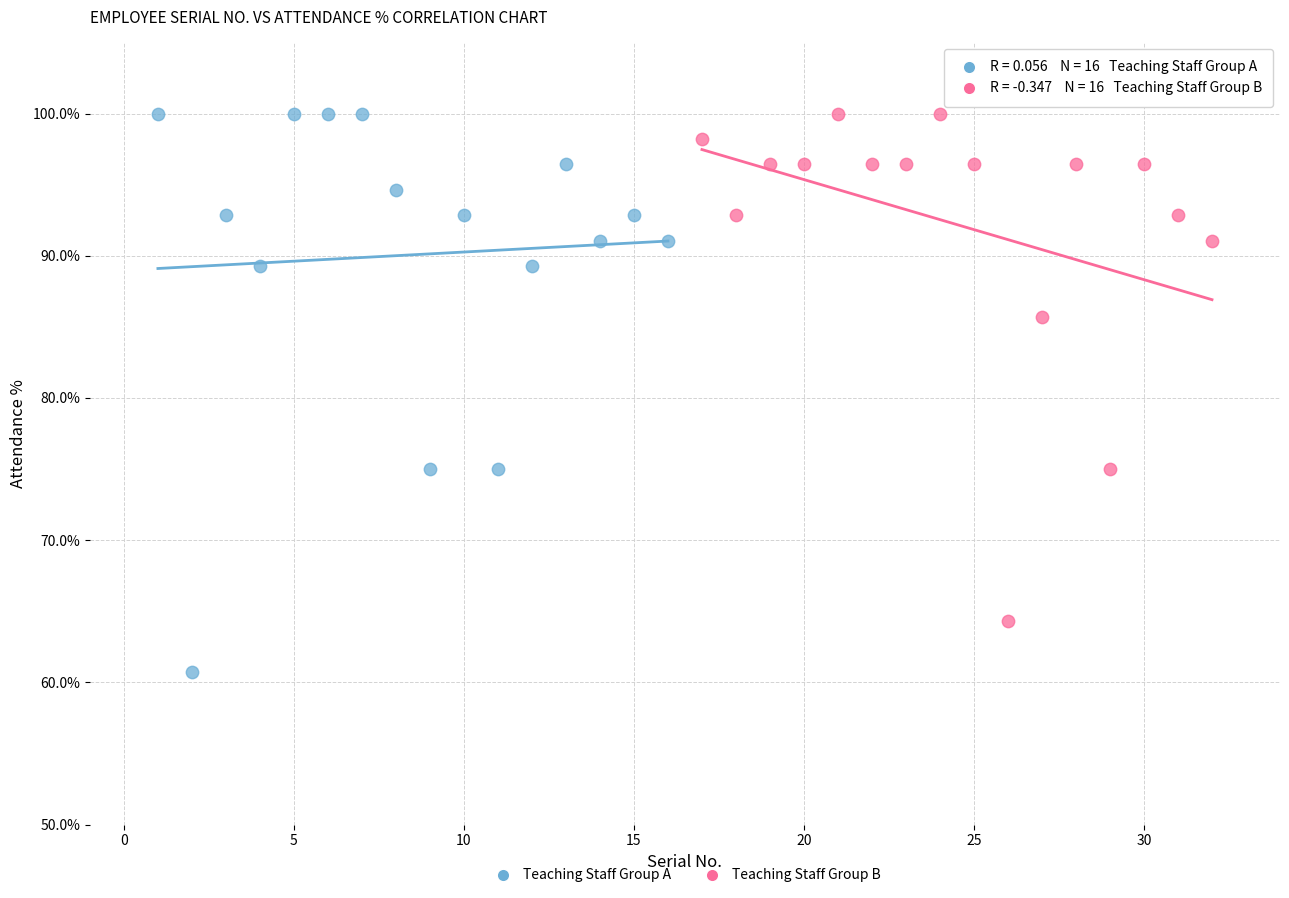

Which series contains the lowest Y value?

Teaching Staff Group A